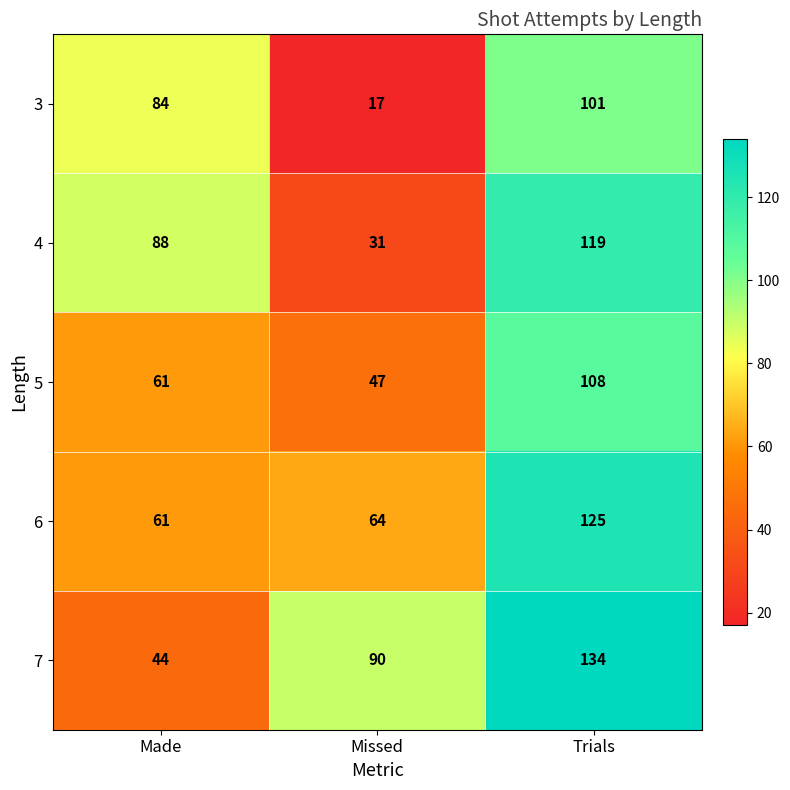

Where is 4 nearest to the value 75?

Made